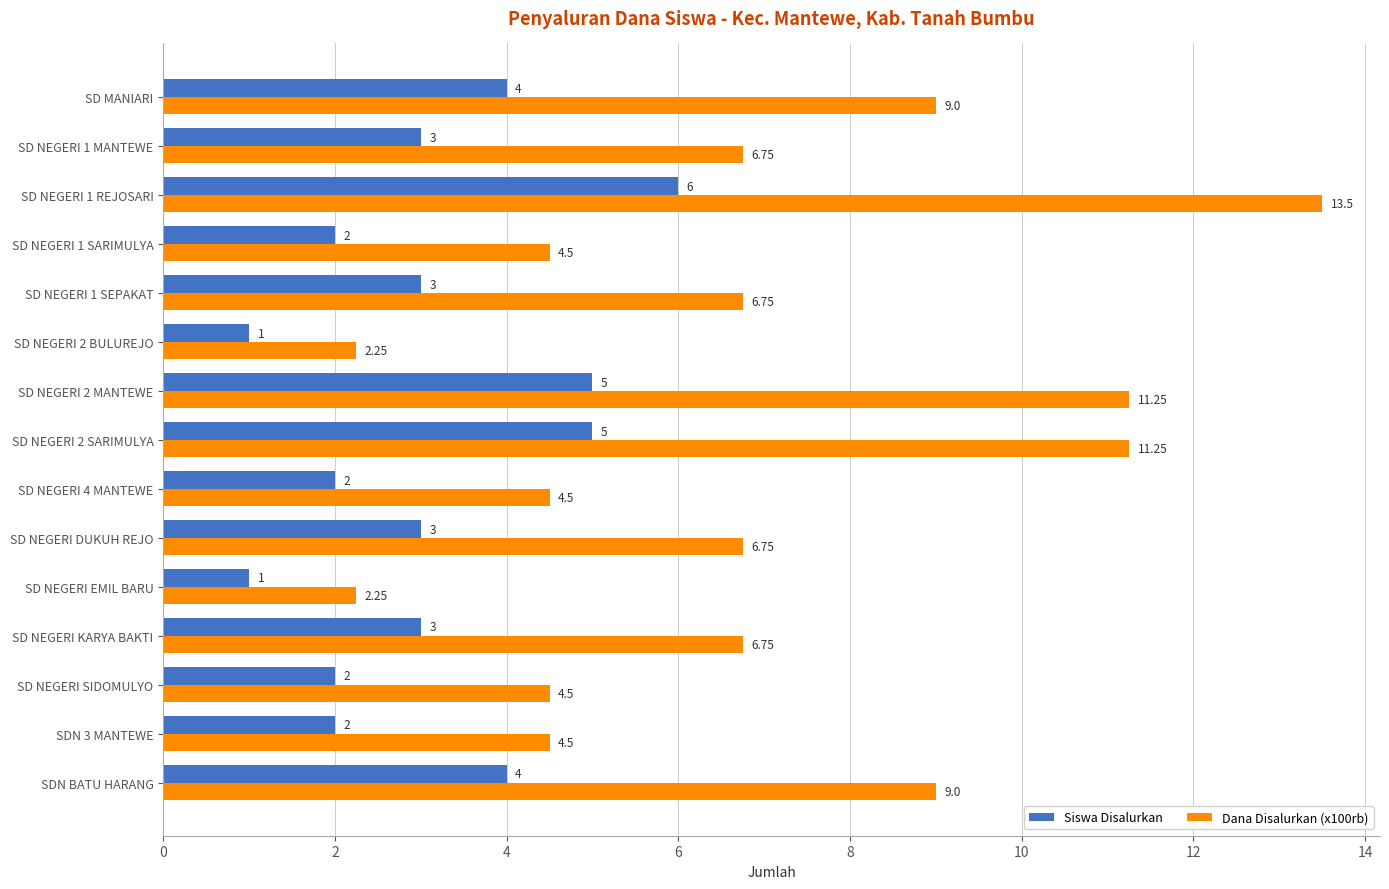

How many values in the Siswa Disalurkan series are below 3?

6